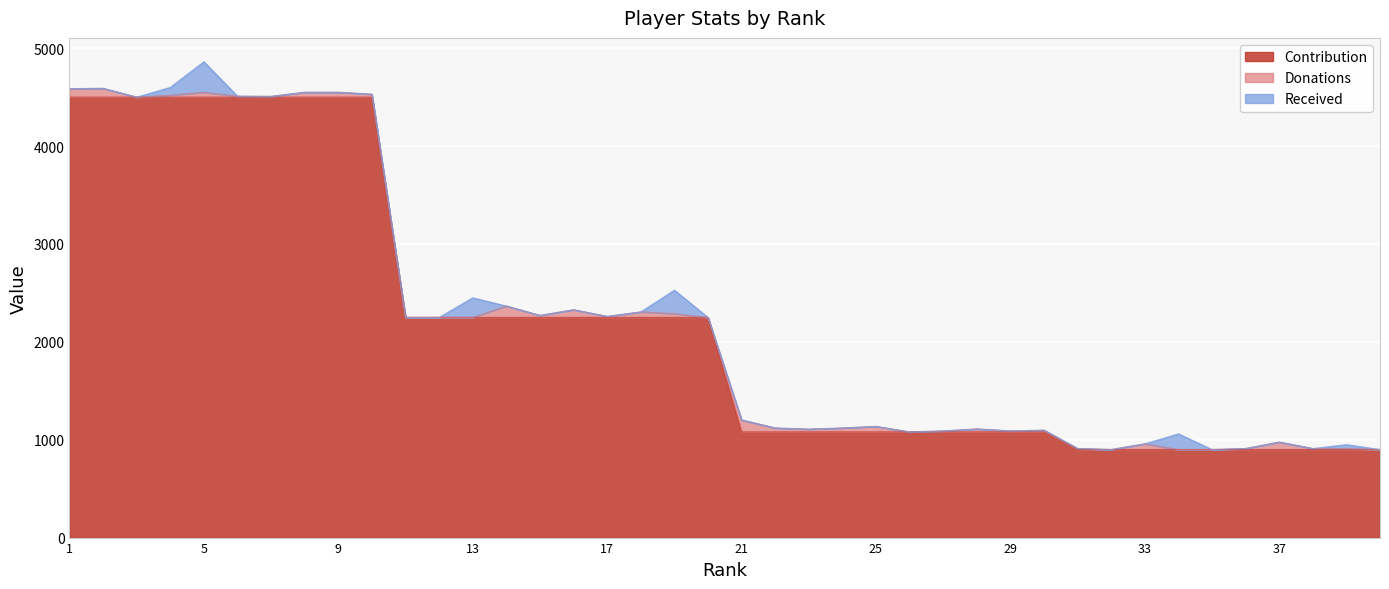

Reading right to left, transcribe all the data shown in this chart.

Donations: 0	10	10	76	10	0	0	58	0	10	18	10	30	10	0	56	40	28	40	122	0	38	56	10	78	20	116	0	0	0	30	50	50	8	10	50	20	0	90	86
Received: 0	40	0	0	0	0	160	0	0	0	0	0	0	0	0	0	0	0	0	0	0	240	0	0	0	0	0	200	0	0	0	0	0	0	0	312	80	0	0	0
Contribution: 900	900	900	900	900	900	900	900	900	900	1080	1080	1080	1080	1080	1080	1080	1080	1080	1080	2250	2250	2250	2250	2250	2250	2250	2250	2250	2250	4500	4500	4500	4500	4500	4500	4500	4500	4500	4500